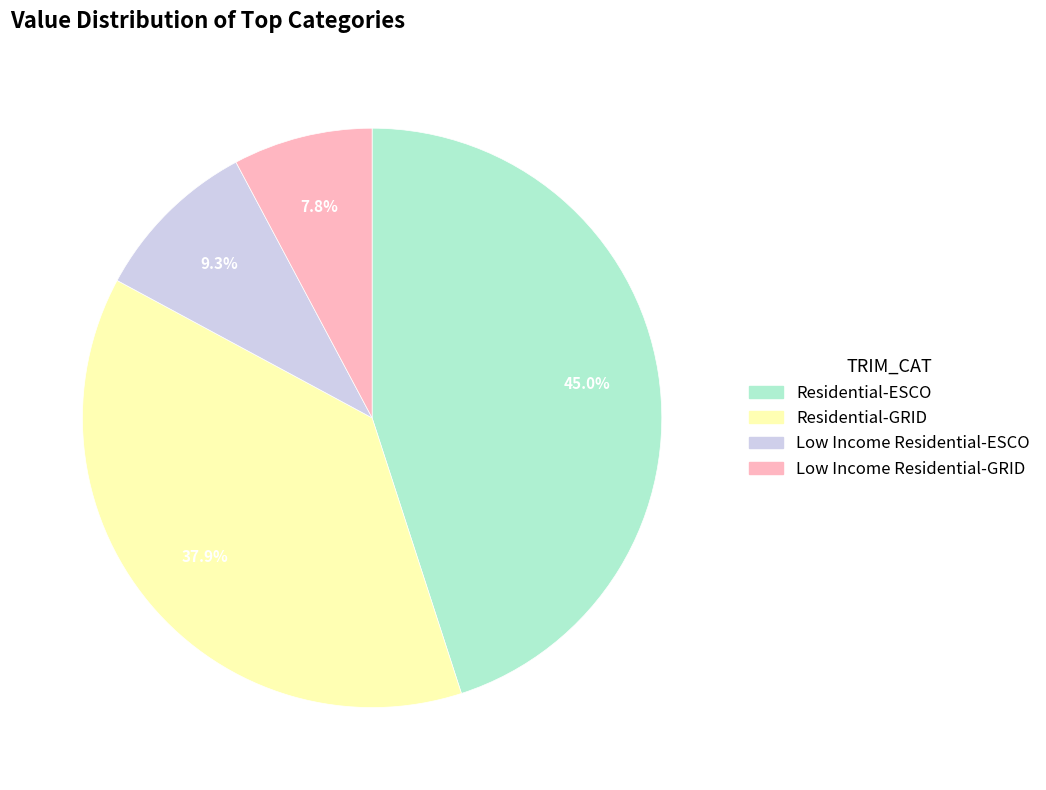

Rank the categories by value from lowest to highest.

Low Income Residential-GRID, Low Income Residential-ESCO, Residential-GRID, Residential-ESCO